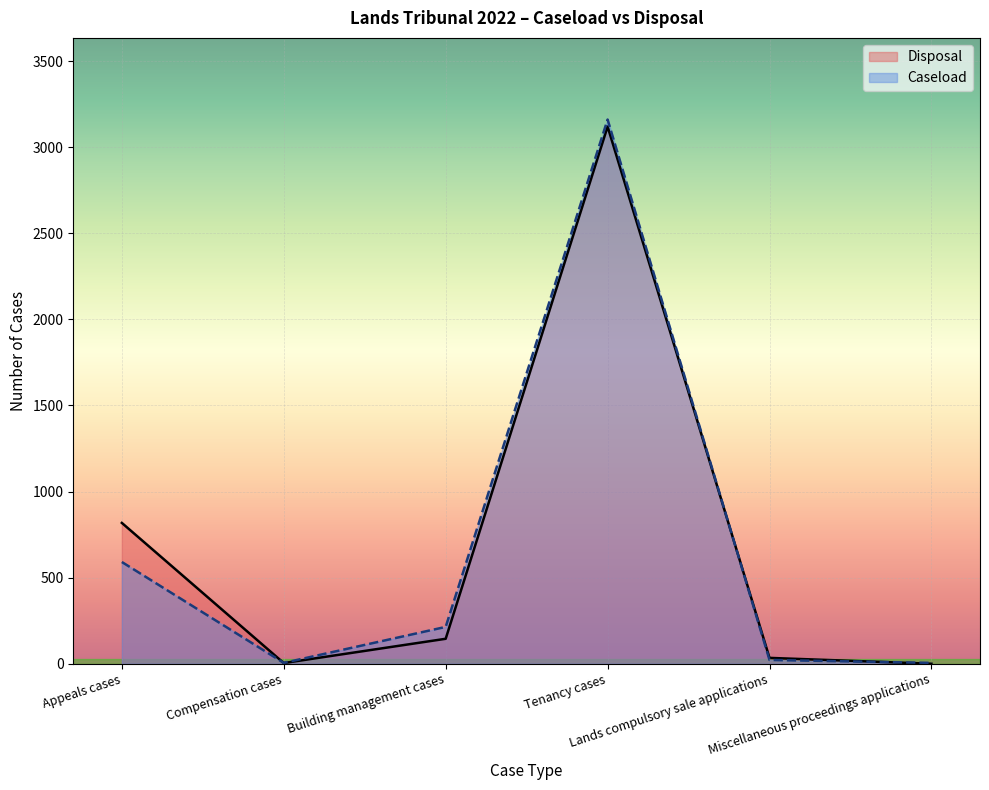

What are all the series names shown in the legend?

Disposal, Caseload